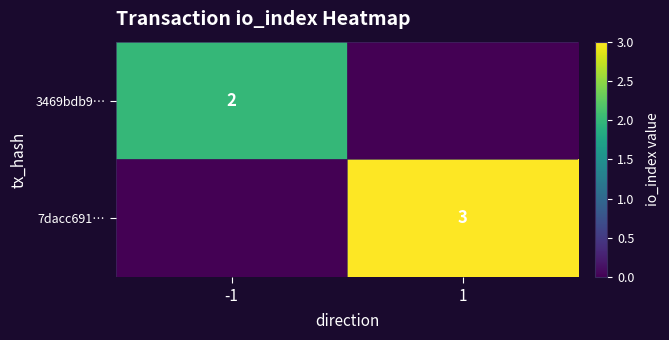

The 7dacc691… series shows 3 at 1. True or false?

True